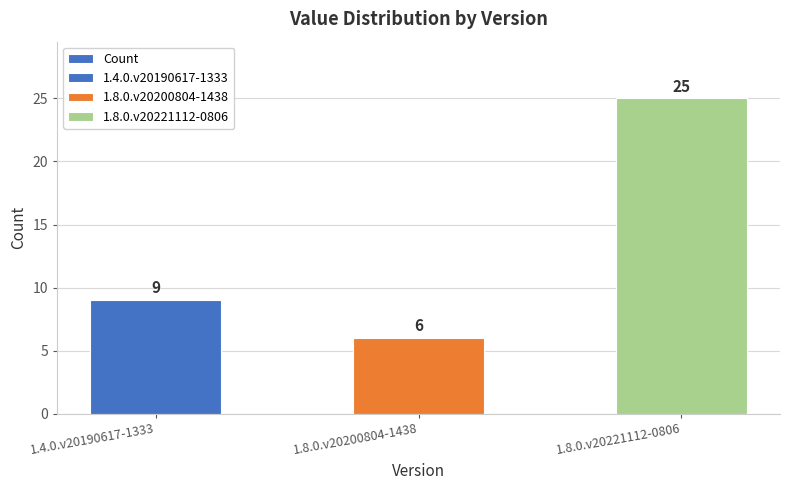

What is the change in value from 1.4.0.v20190617-1333 to 1.8.0.v20200804-1438?

-3